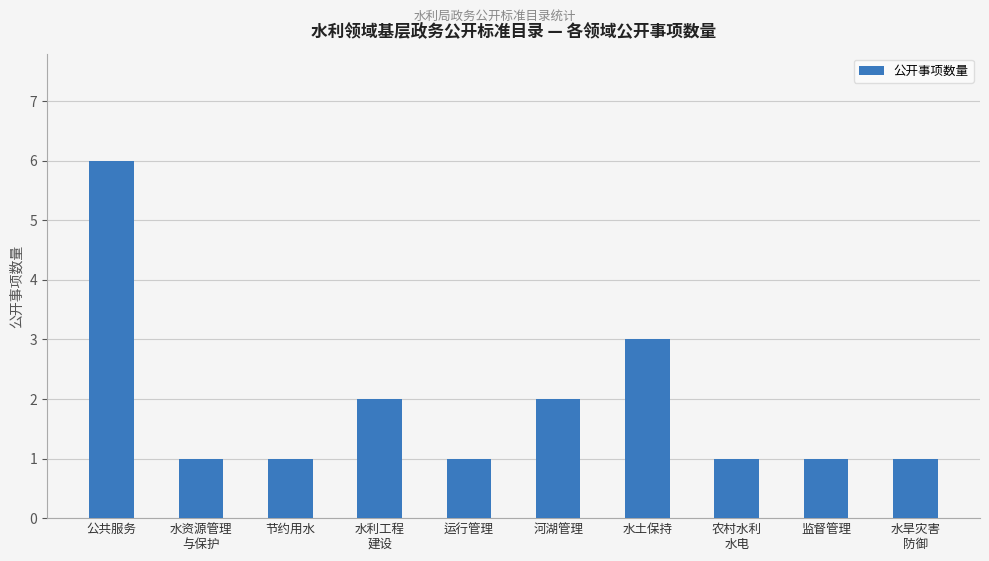

What is the sum of the values at 监督管理 and 水土保持?

4